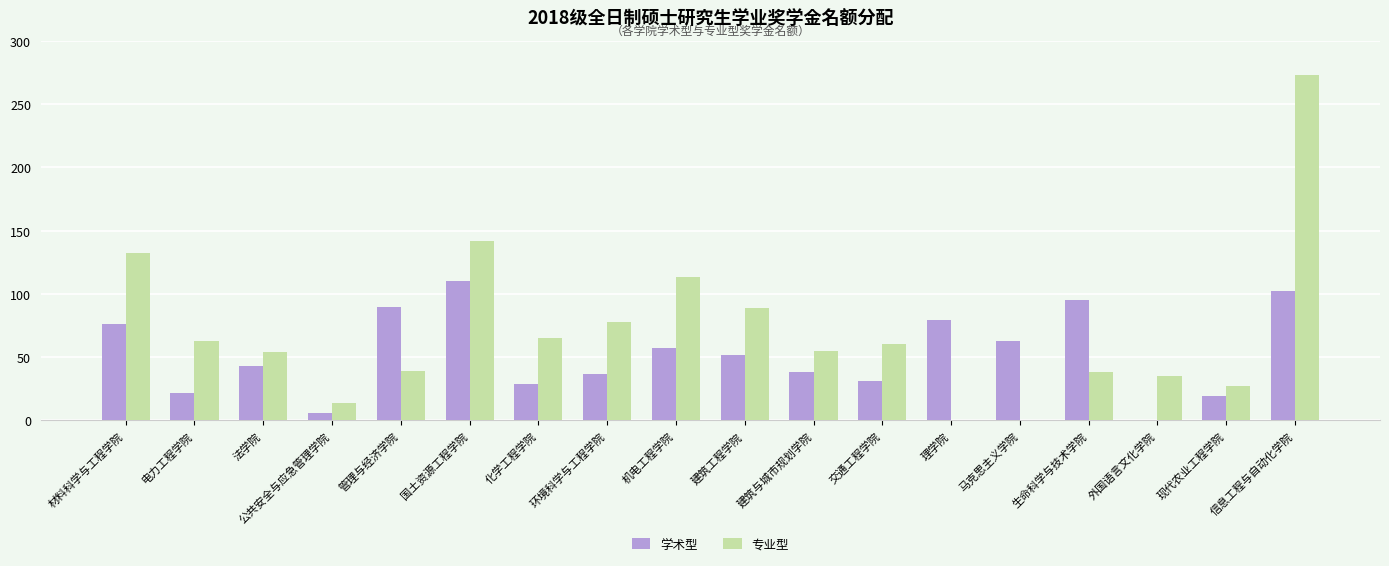

What is the sum of all 专业型 values?

1277